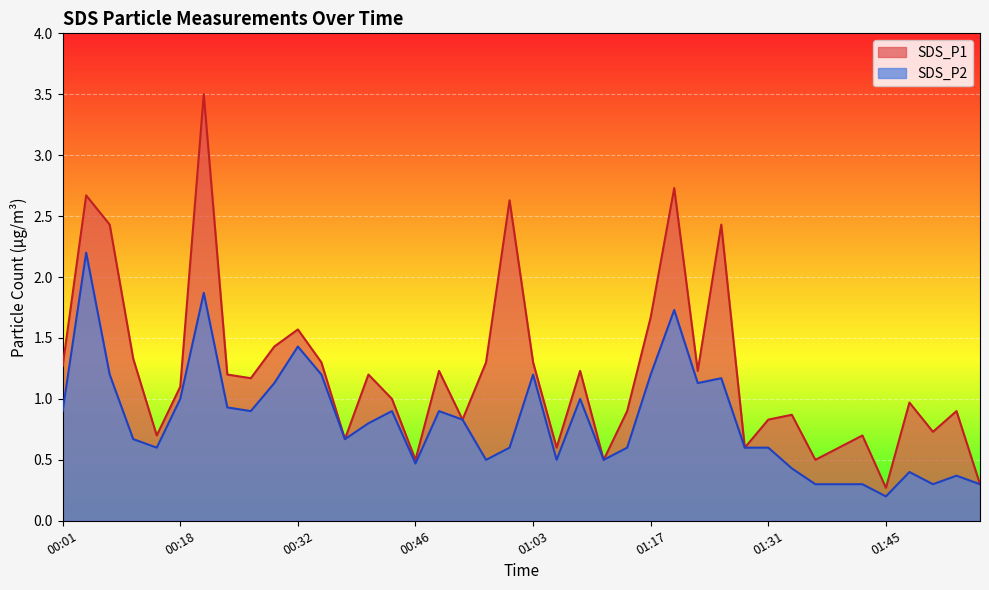

What is the label of the 7th point from the left?

00:21